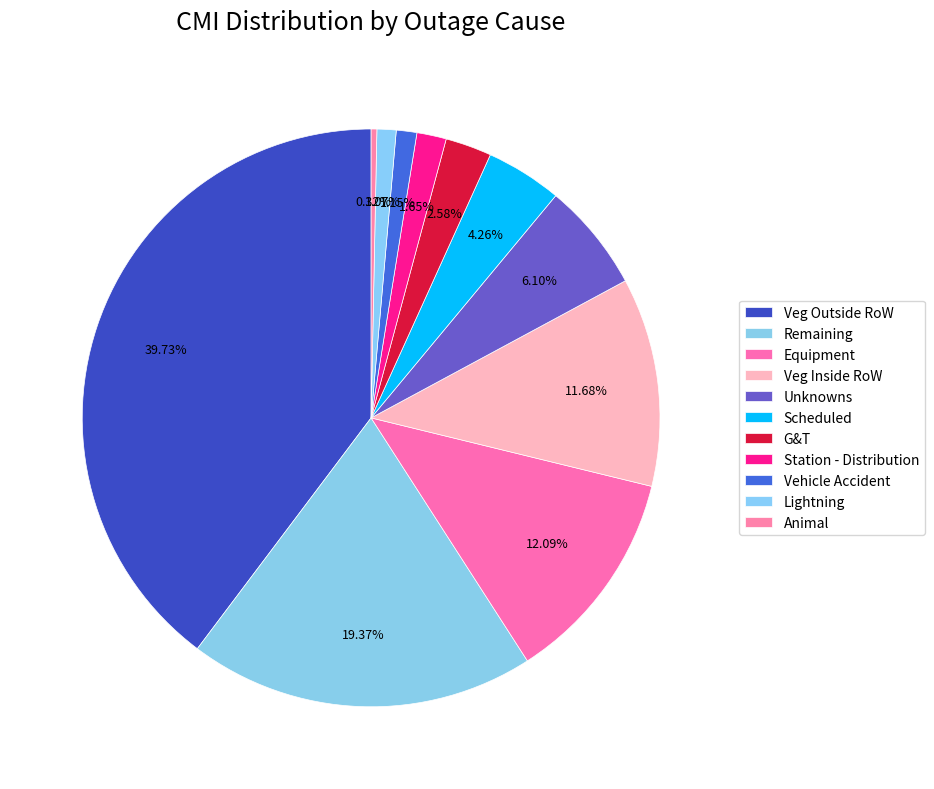

Rank the categories by value from lowest to highest.

Animal, Lightning, Vehicle Accident, Station - Distribution, G&T, Scheduled, Unknowns, Veg Inside RoW, Equipment, Remaining, Veg Outside RoW